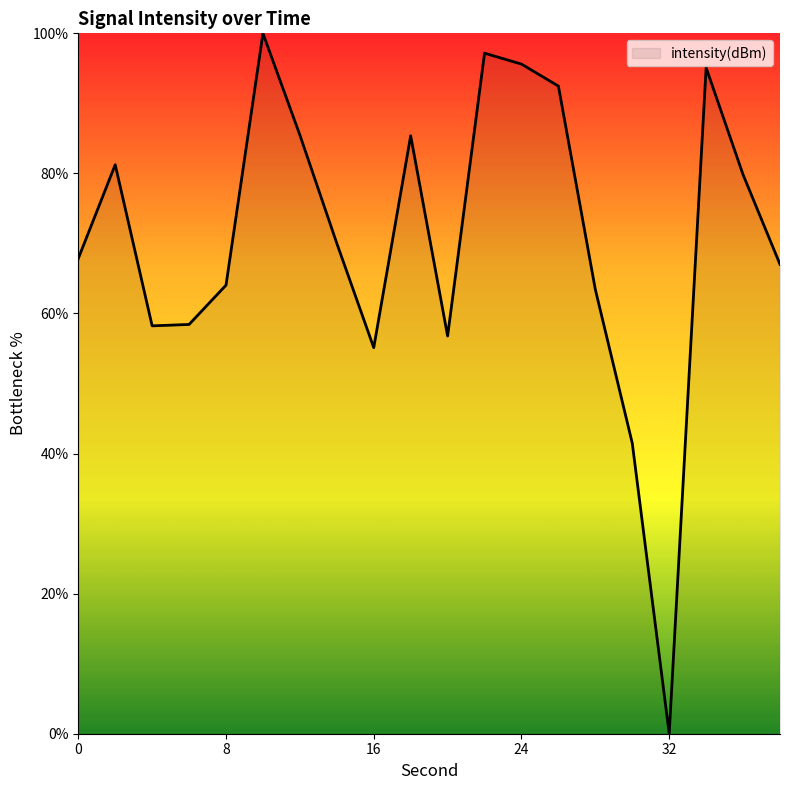

What is the difference between the second highest and minimum values?

97.2